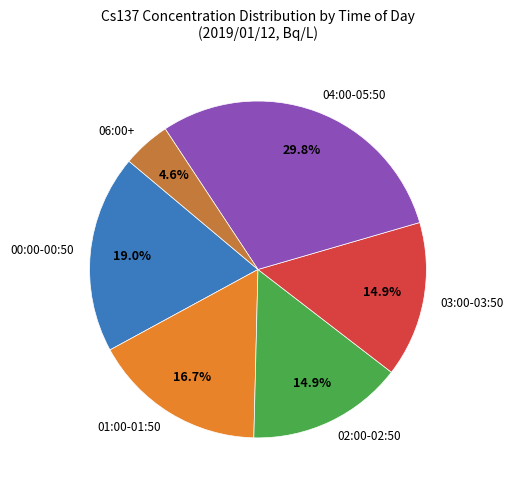

Which category has the biggest portion of the pie?

04:00-05:50